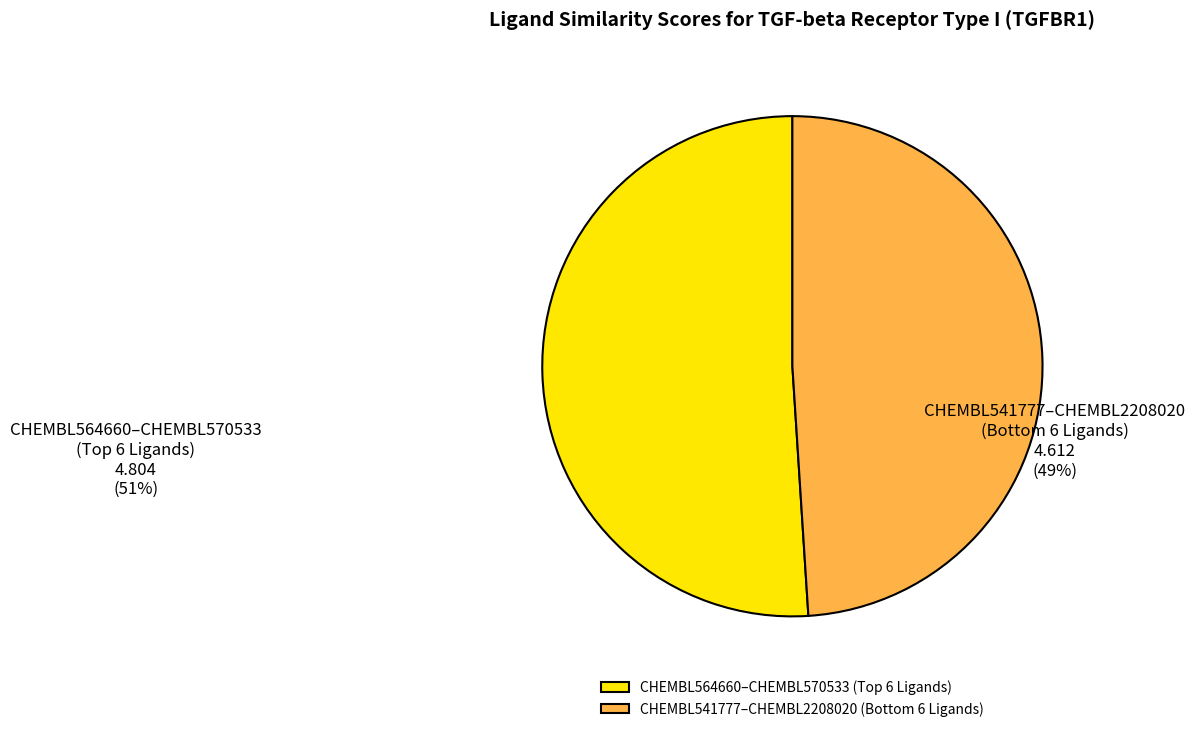

Which slice is the smallest?

CHEMBL541777–CHEMBL2208020 (Bottom 6 Ligands)